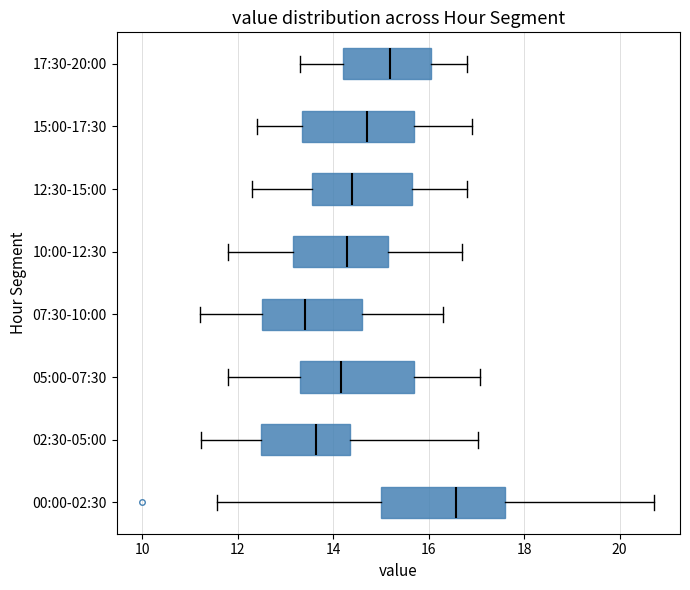

Where does the right whisker of the box for 00:00-02:30 end on the x-axis? The values are not printed on the chart, so give them approximately, as read against the axis.

20.8